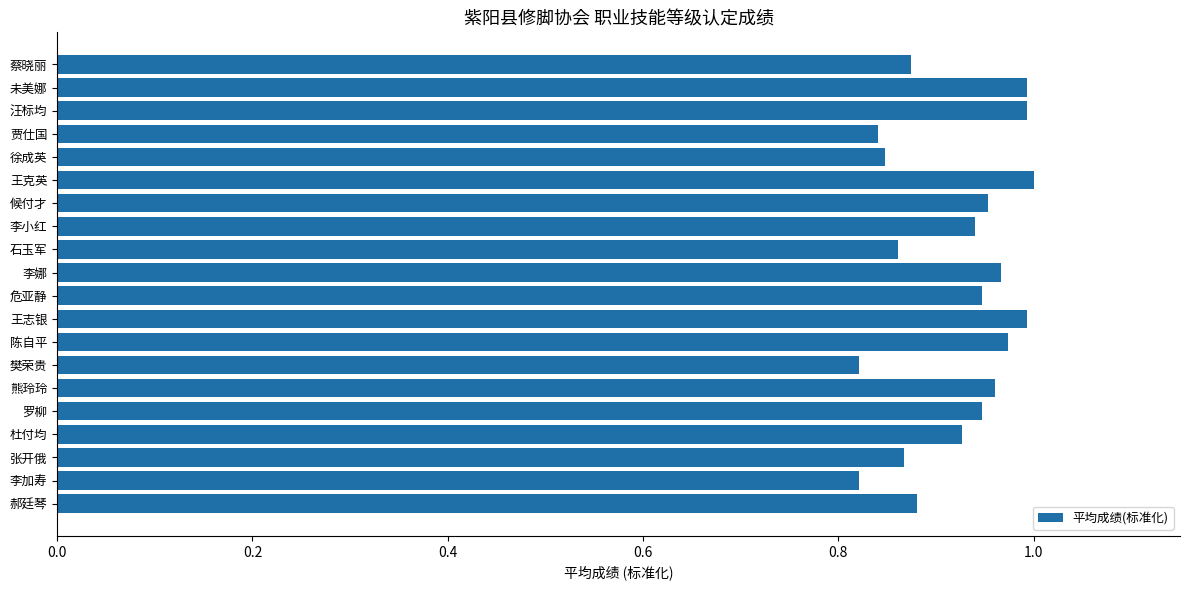

What is the label of the 20th bar from the top?

郝廷琴